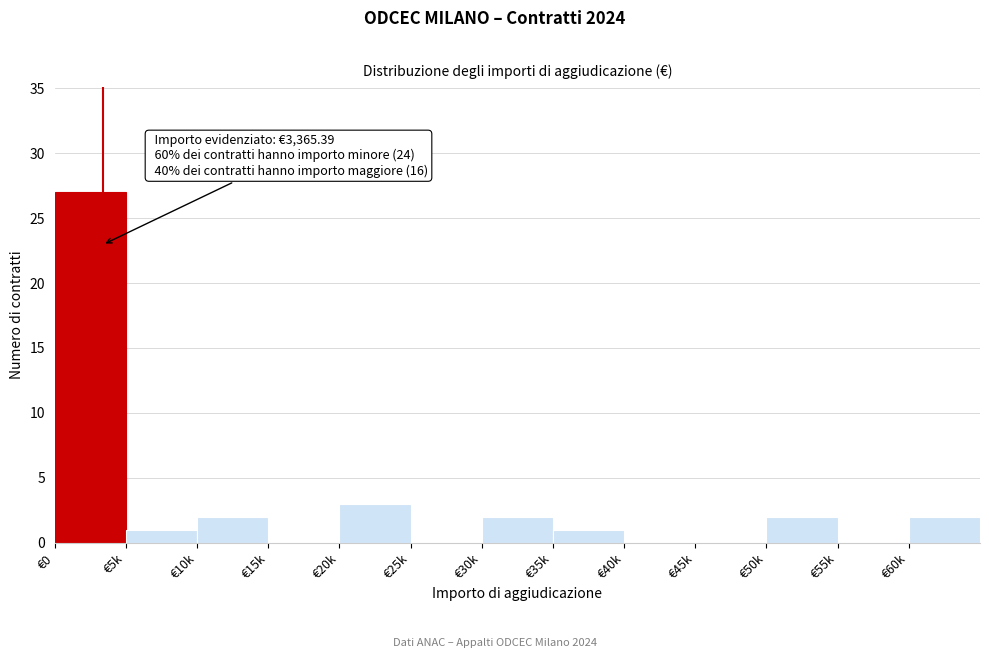

Reading left to right, what are all the values shown in this chart?

€0=27	€5k=1	€10k=2	€15k=0	€20k=3	€25k=0	€30k=2	€35k=1	€40k=0	€45k=0	€50k=2	€55k=0	€60k=2